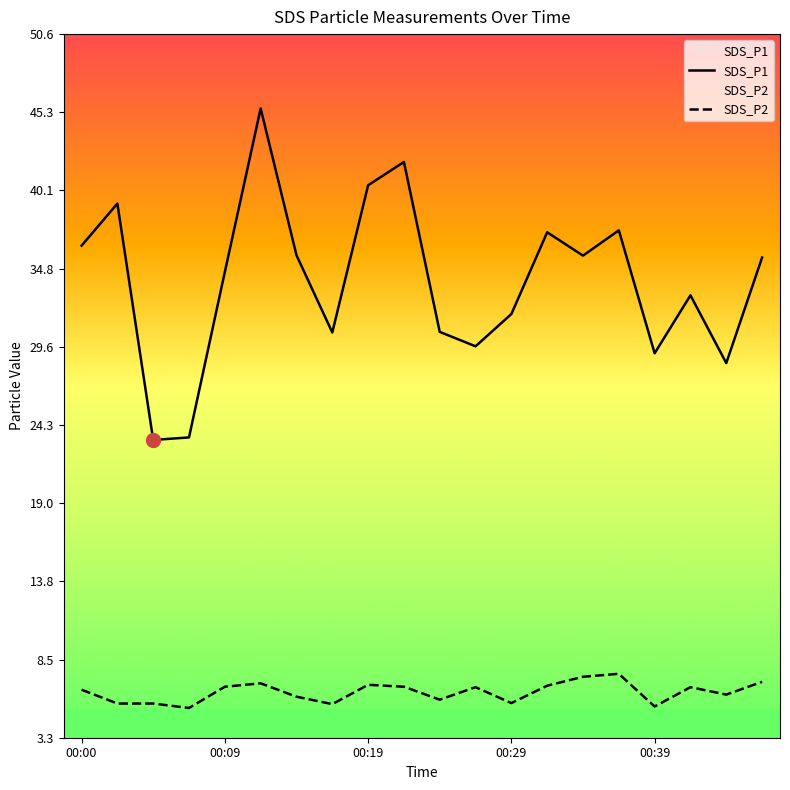

What is the approximate value of SDS_P1 at 00:46?

35.6